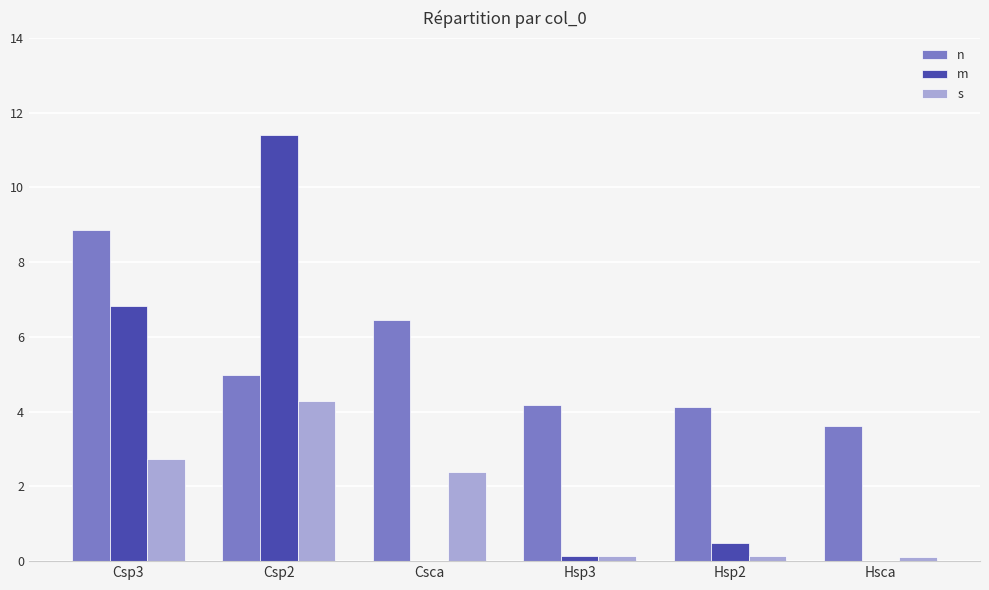

What is the approximate value of m at Csp2?

11.4